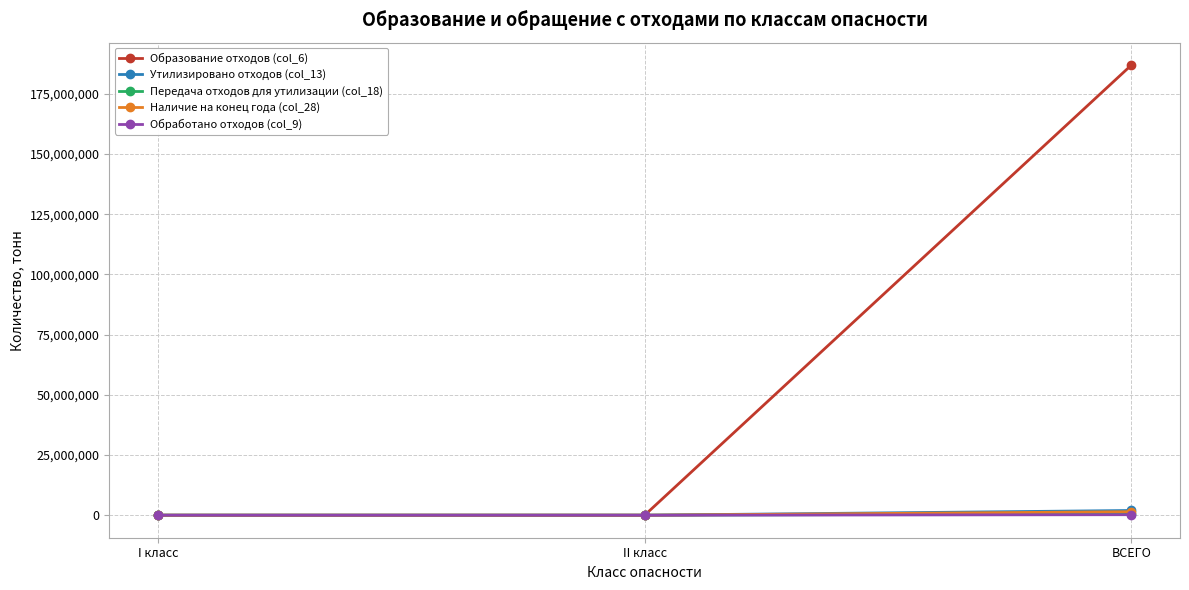

Which series has the widest spread of values?

Образование отходов (col_6)